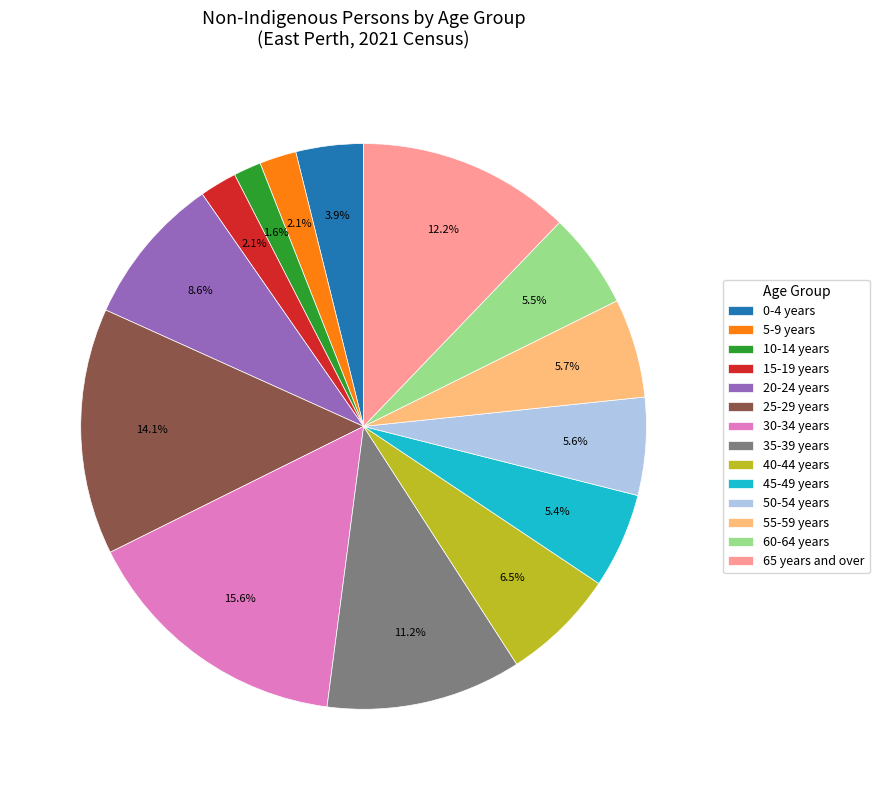

How many segments does this pie chart have?

14